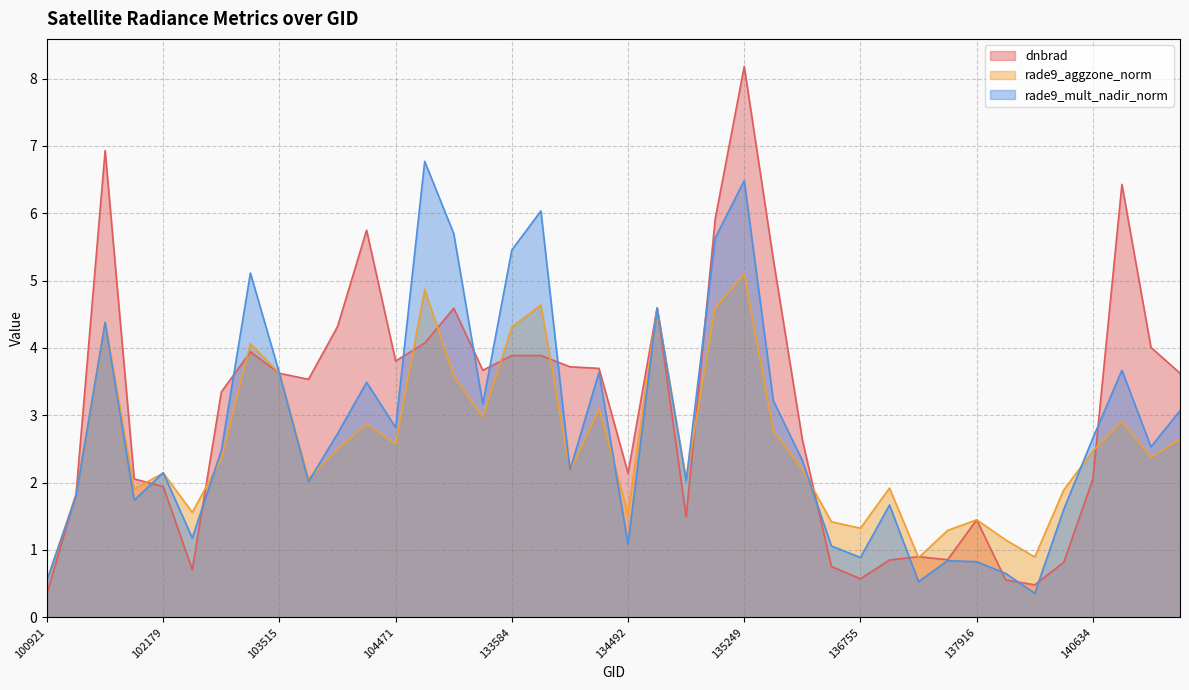

Where is the first local minimum for rade9_aggzone_norm?

101917